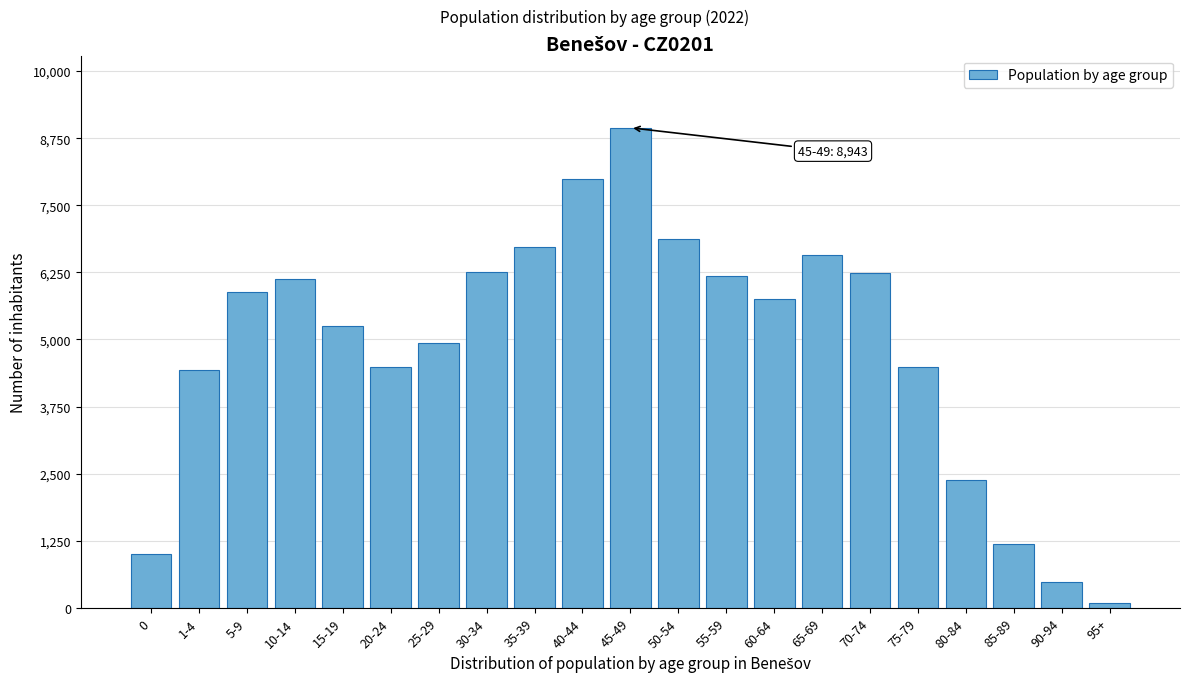

What is the difference between the maximum and minimum values?

8856